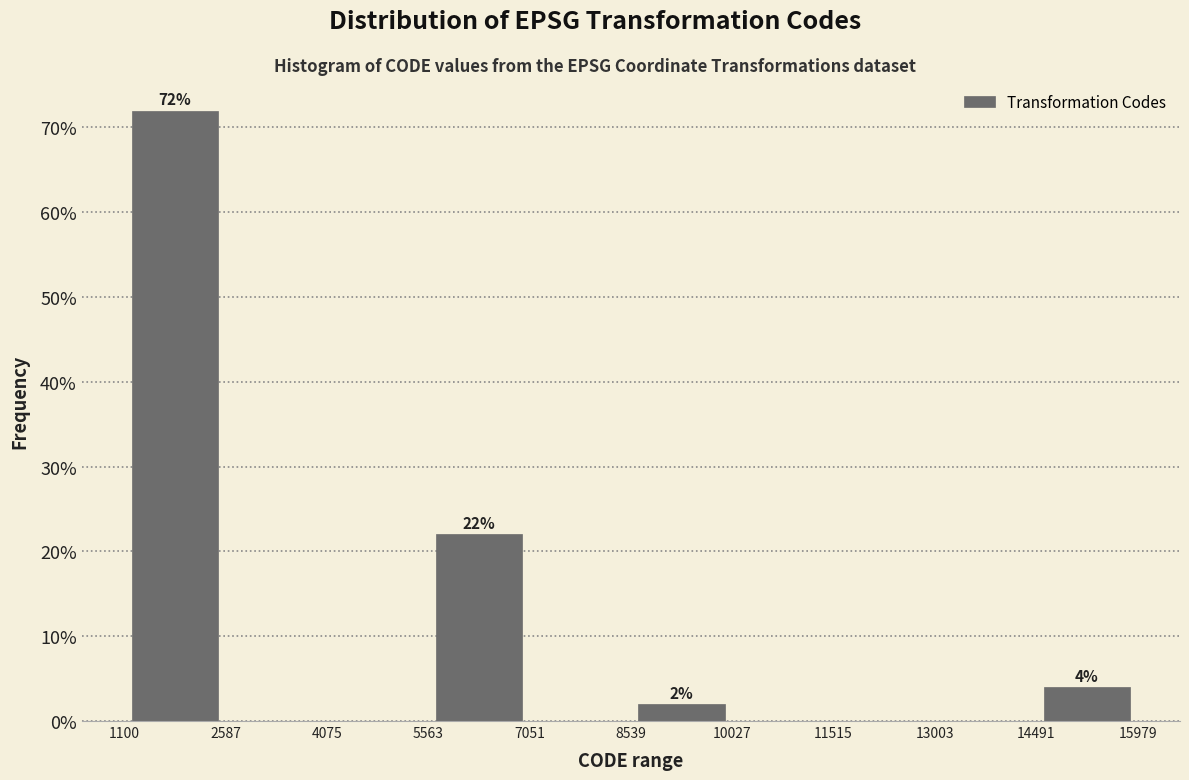

Which range on the x-axis has the tallest bar?

1100 to 2587